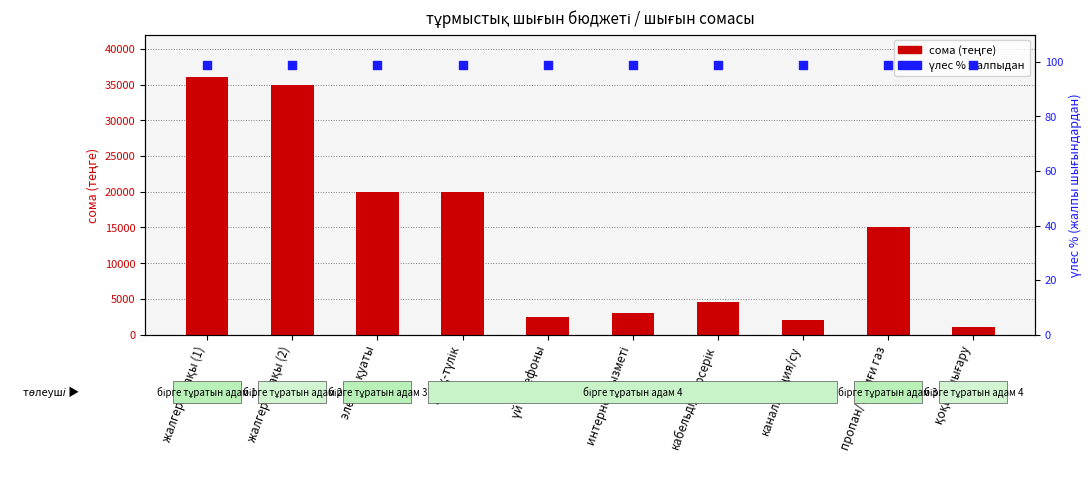

Which series has the widest spread of Y values?

сома